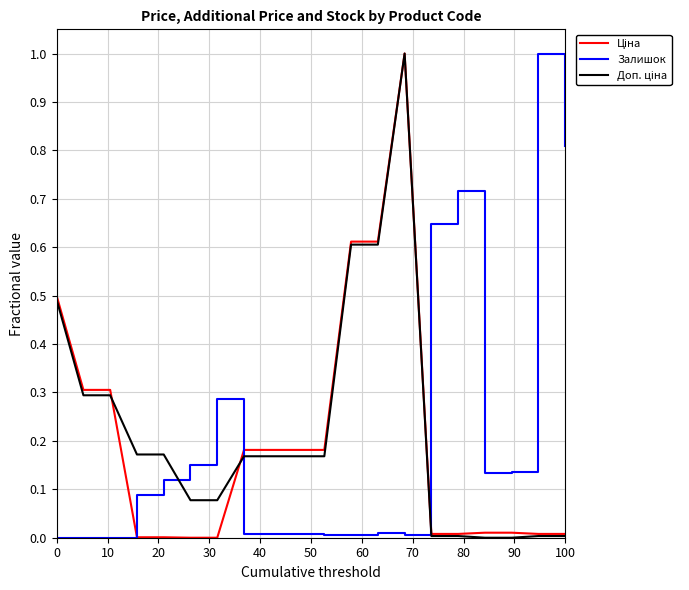

What is the maximum value shown in the chart?

1.0